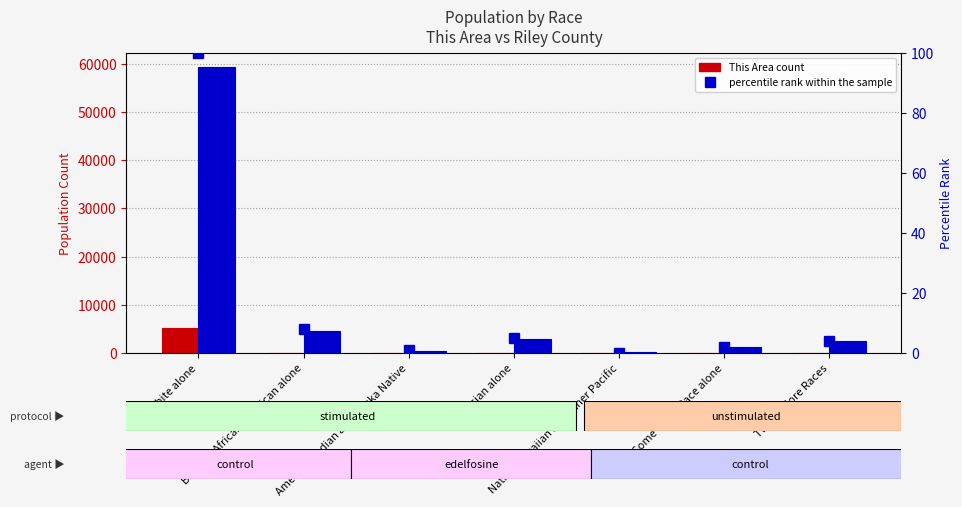

How many distinct data groups are displayed?

3